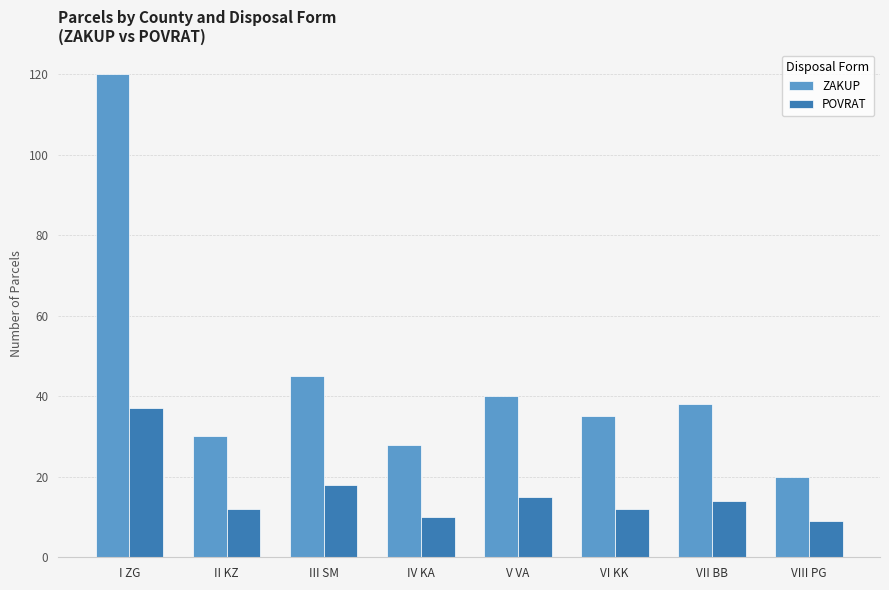

Which series has the widest spread of values?

ZAKUP